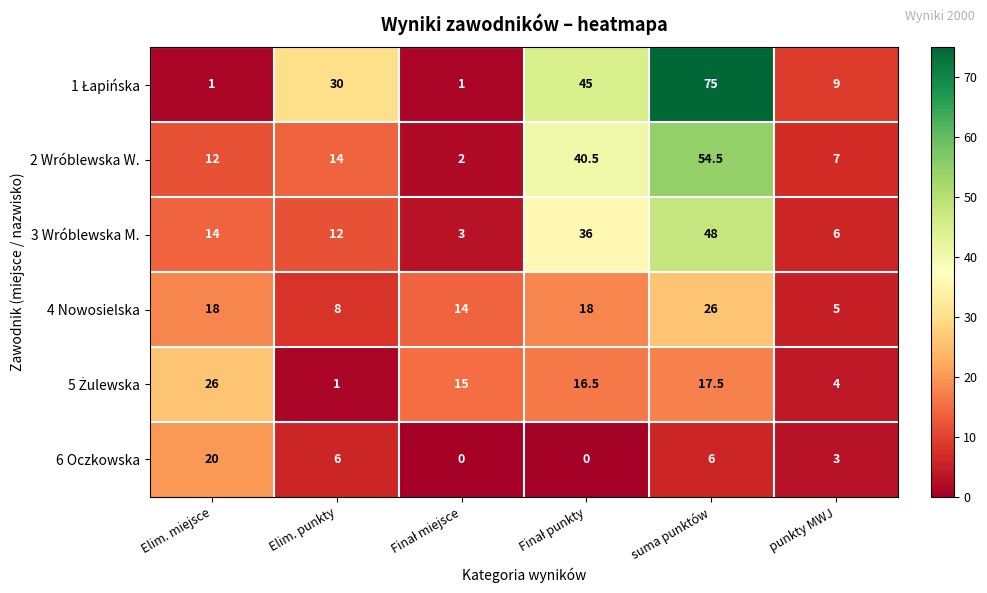

Which category has the highest value in the 6 Oczkowska series?

Elim. miejsce